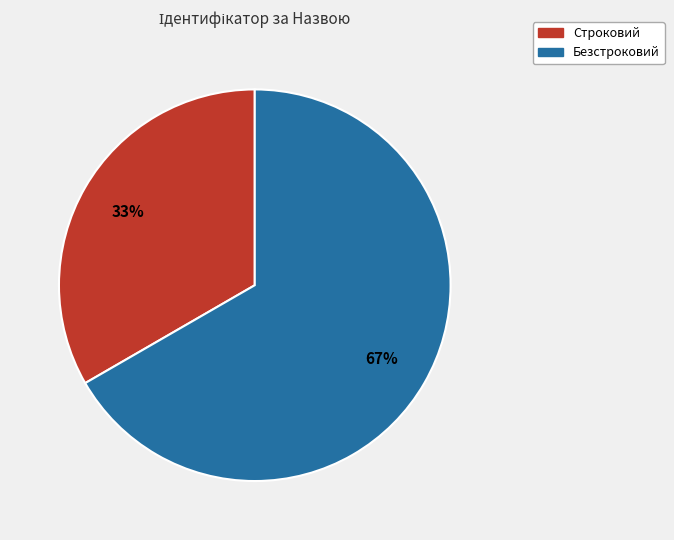

Does Безстроковий represent more than half of the total?

Yes